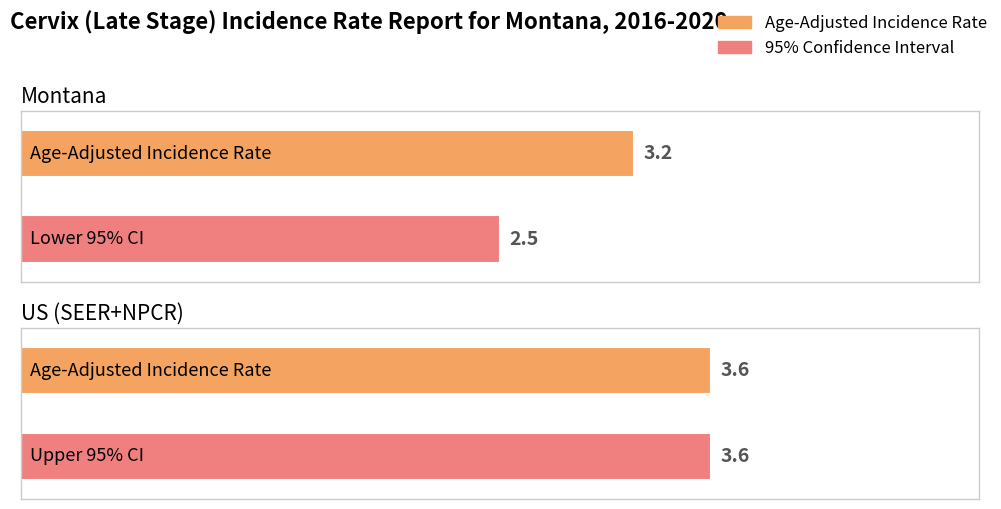

What is the value of the Age-Adjusted Incidence Rate bar at the 1st from the left?

3.2